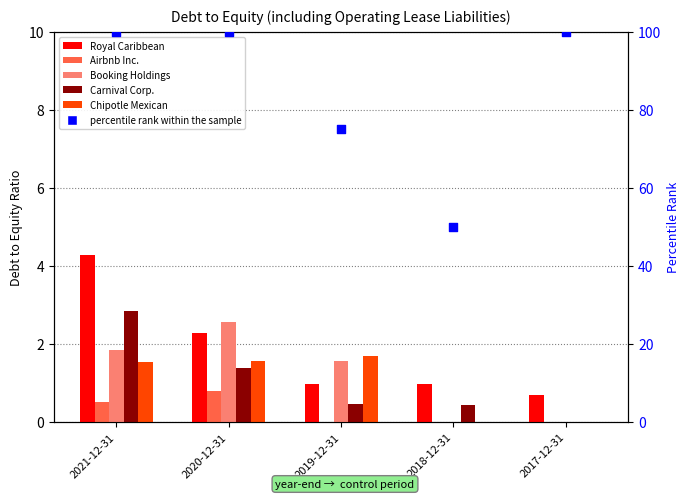

At which category is the sum across all series the highest?

2021-12-31